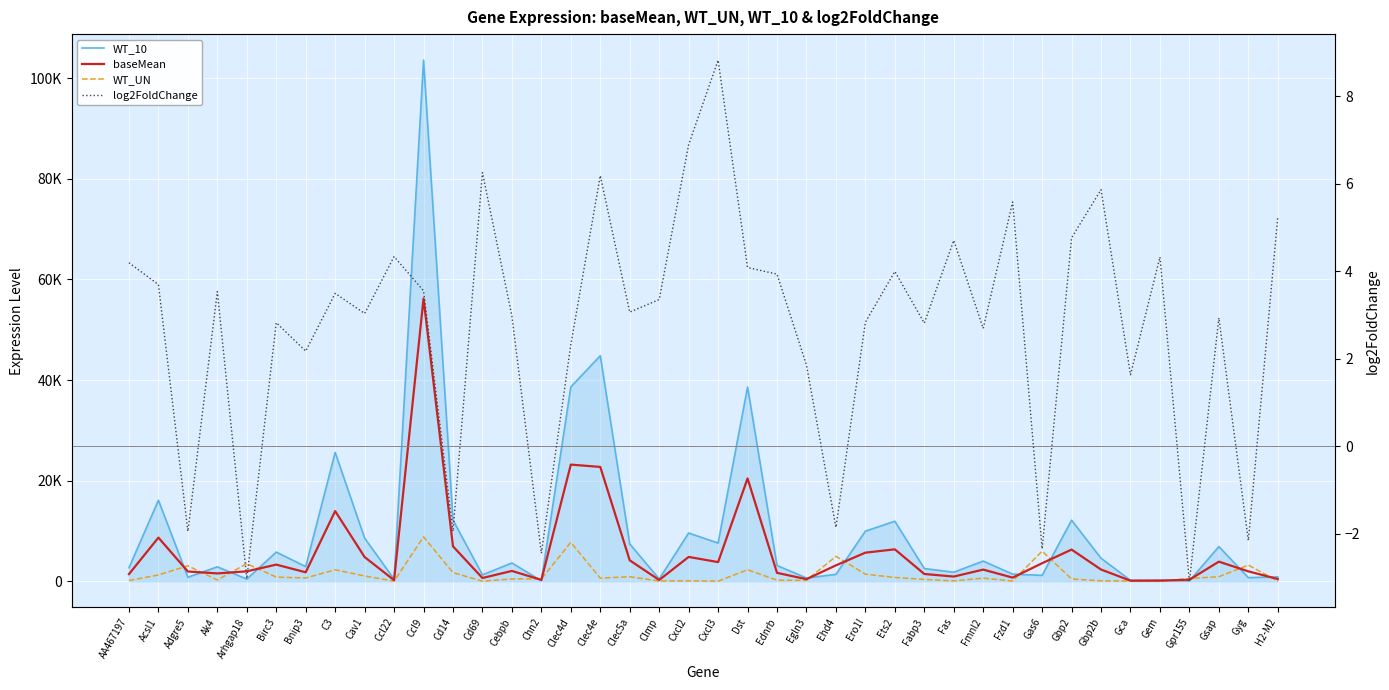

Where do WT_UN and WT_10 first cross each other?

Acsl1 and Adgre5